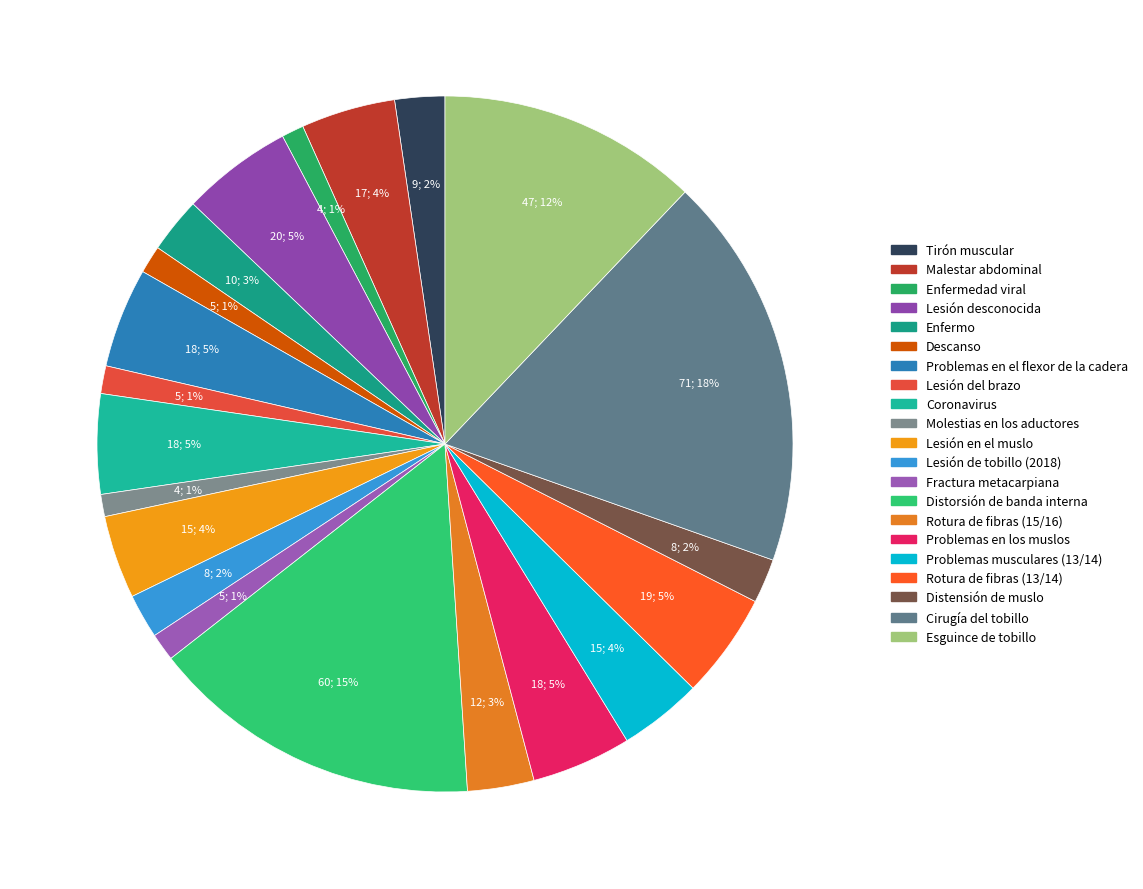

How many segments does this pie chart have?

21